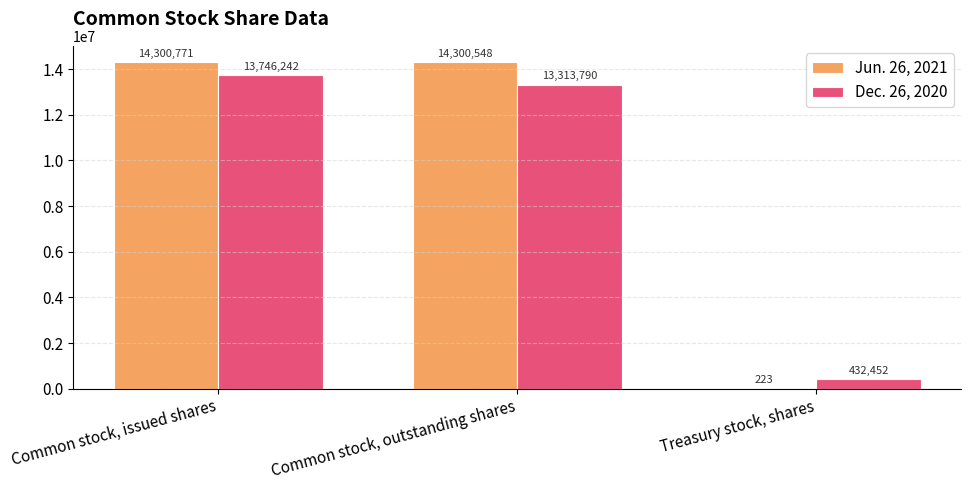

At which label is Dec. 26, 2020 closest to 7089347?

Common stock, outstanding shares